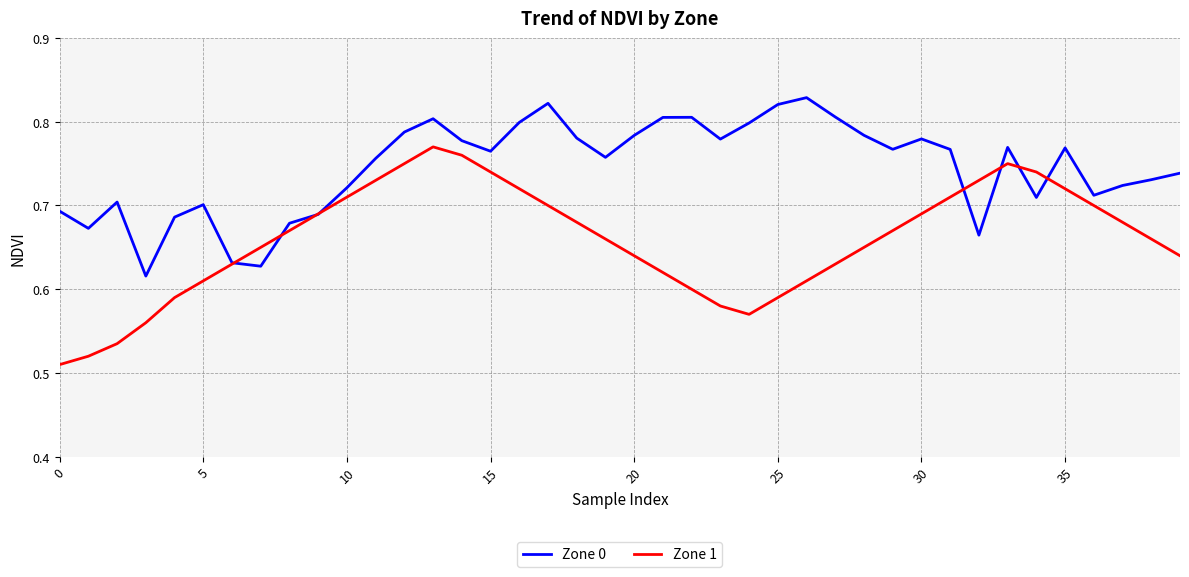

Which series has the largest total across all categories?

Zone 0